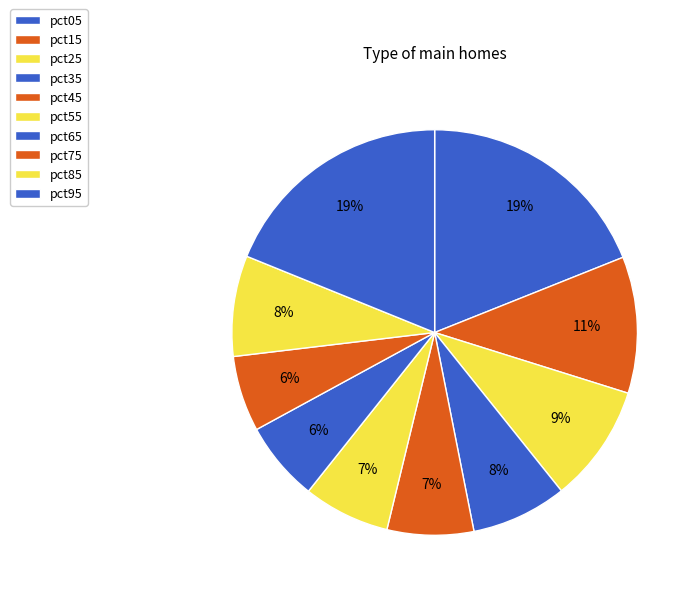

Is pct35 the majority of the pie?

No